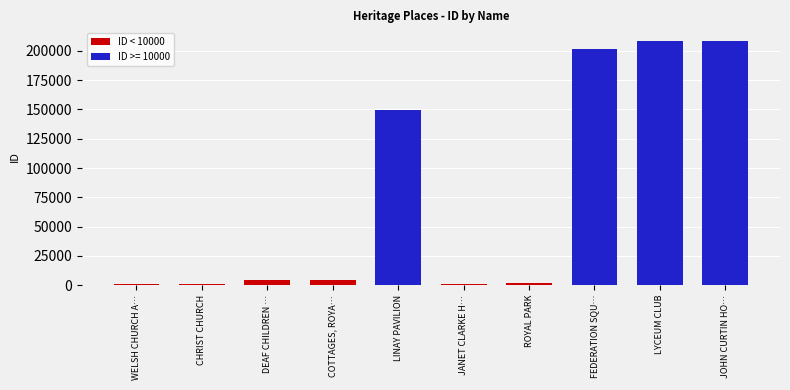

What is the maximum value for ID < 10000?

4438